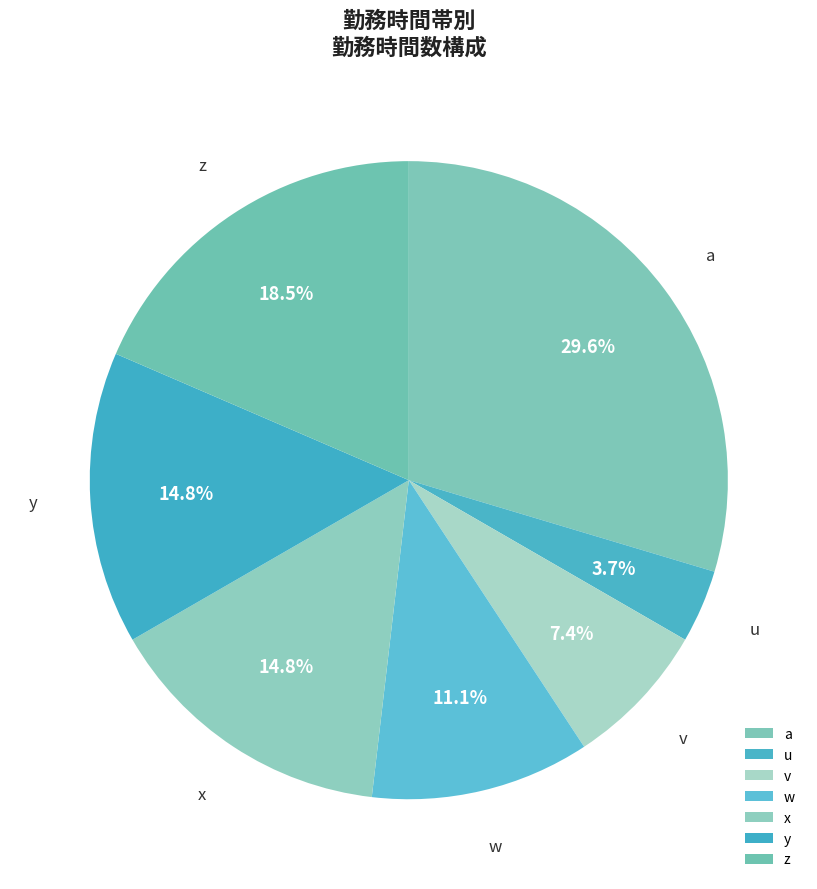

Which has a higher value, v or u?

v